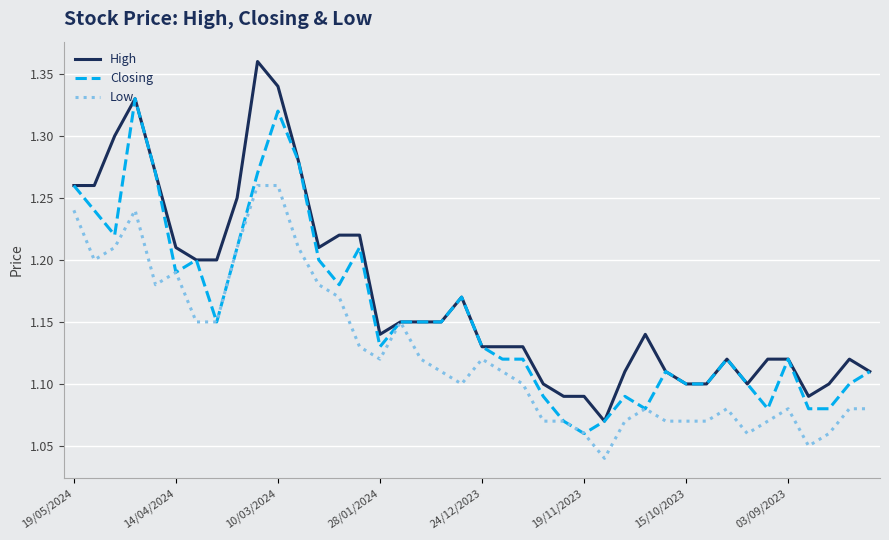

Rank the series by their average value, from highest to lowest.

High, Closing, Low